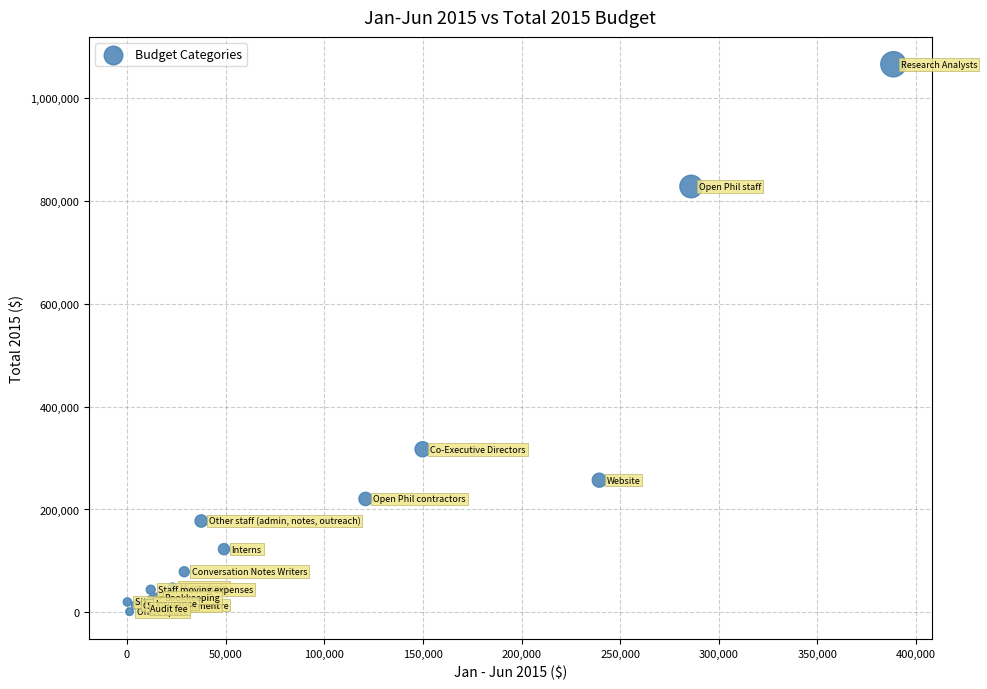

What Y value in the scatter plot is closest to 533470?

317074.7